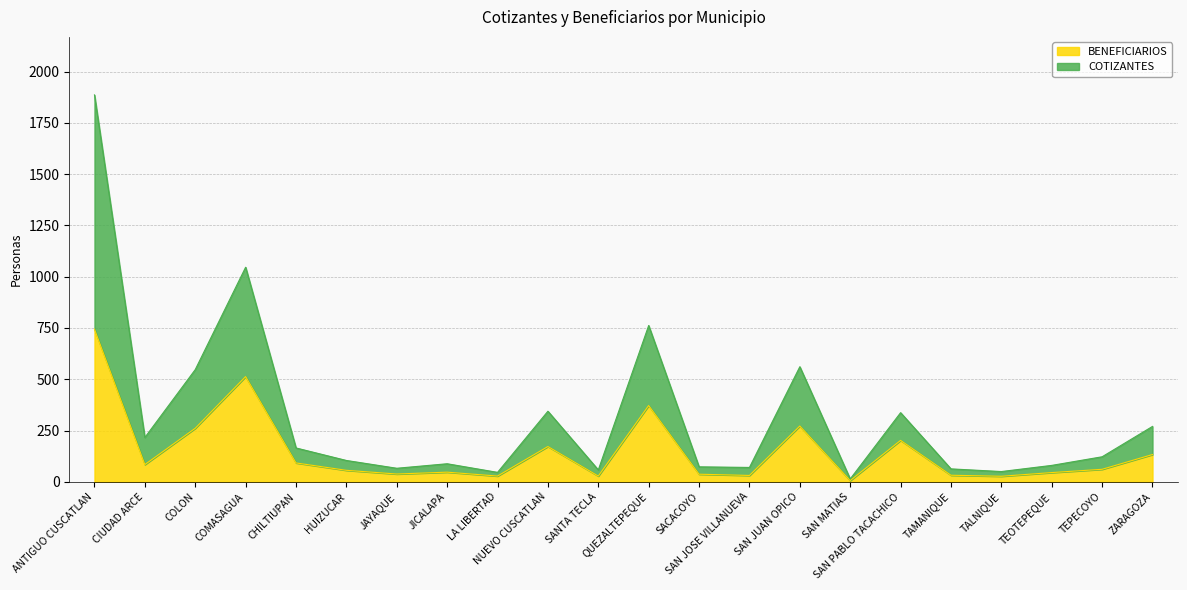

List the labels in order of COTIZANTES value, largest first.

ANTIGUO CUSCATLAN, COMASAGUA, QUEZALTEPEQUE, SAN JUAN OPICO, COLON, NUEVO CUSCATLAN, SAN PABLO TACACHICO, ZARAGOZA, CIUDAD ARCE, CHILTIUPAN, TEPECOYO, HUIZUCAR, JICALAPA, TEOTEPEQUE, SACACOYO, SAN JOSE VILLANUEVA, JAYAQUE, TAMANIQUE, SANTA TECLA, TALNIQUE, LA LIBERTAD, SAN MATIAS